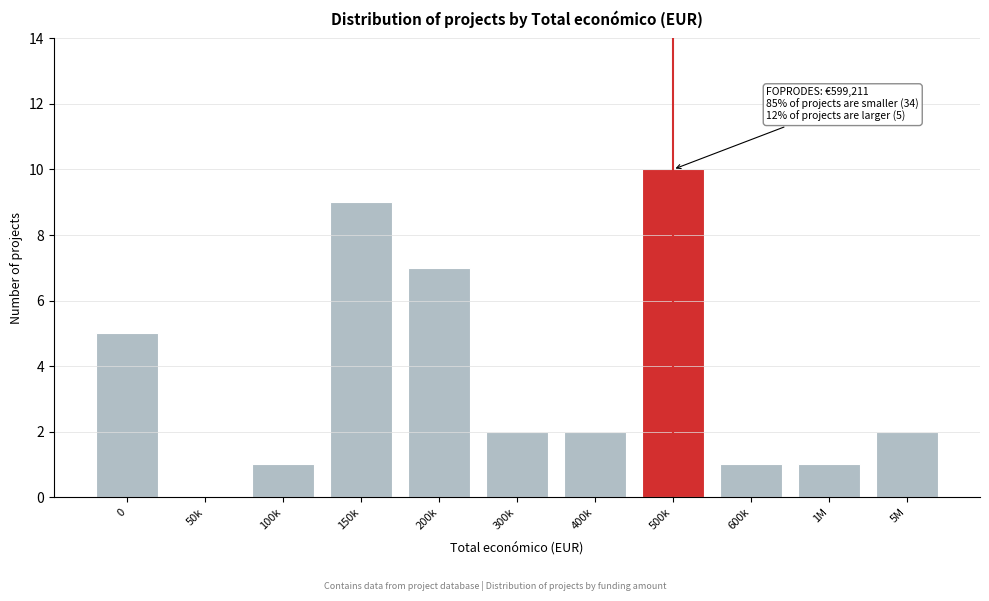

Reading left to right, extract all data points from this chart.

0=5	50k=0	100k=1	150k=9	200k=7	300k=2	400k=2	500k=10	600k=1	1M=1	5M=2